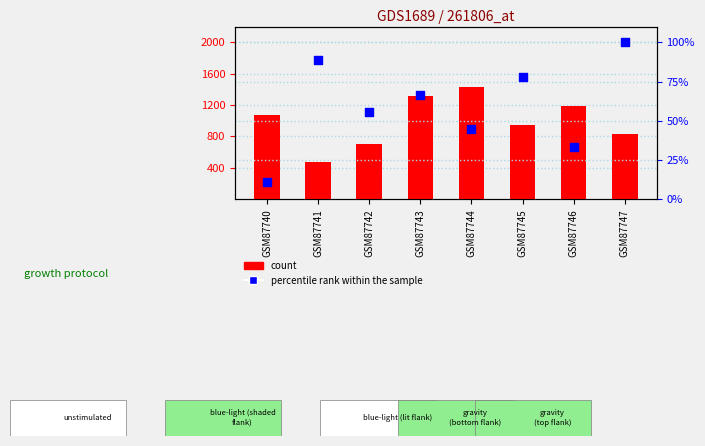

Is the value of count at GSM87743 greater than the value of percentile rank within the sample at GSM87740?

Yes